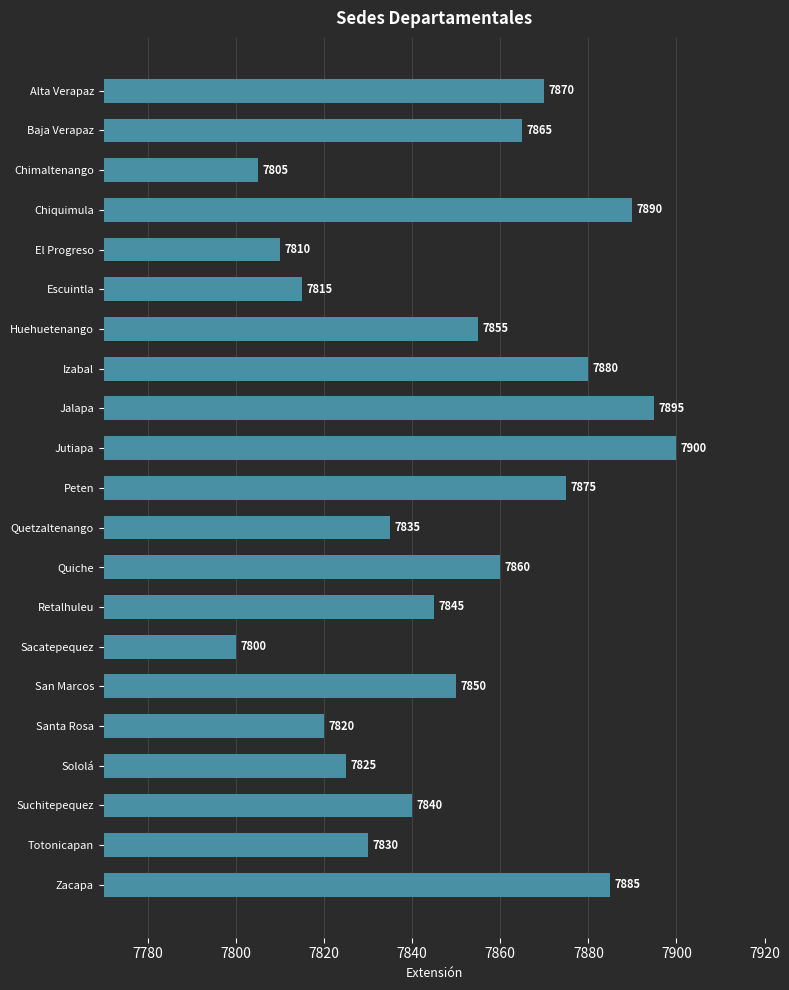

What is the maximum value shown in the chart?

7900